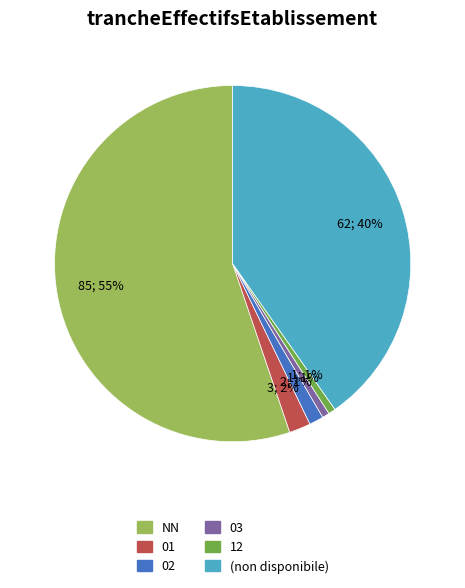

Does any single category account for the majority?

Yes